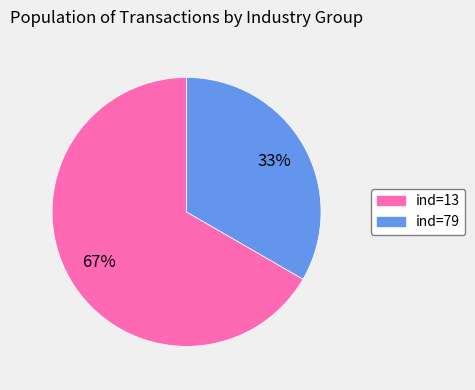

How many segments does this pie chart have?

2